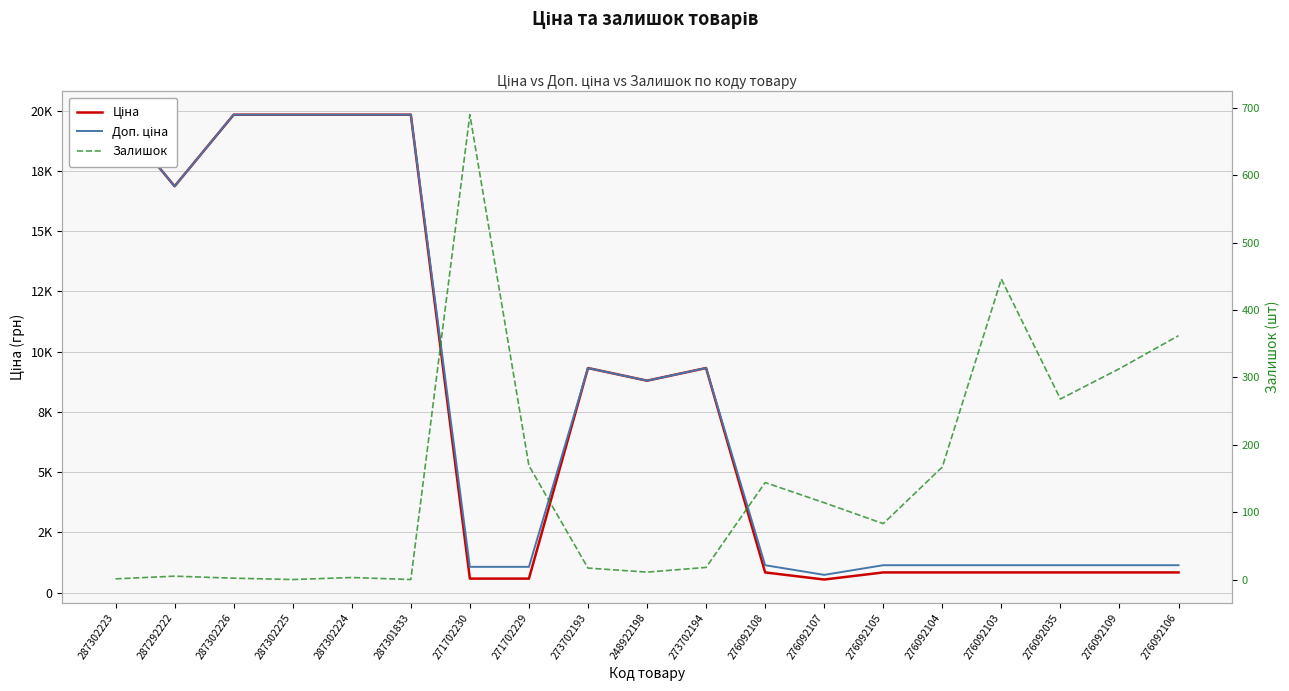

What is the greatest value displayed?

19831.1